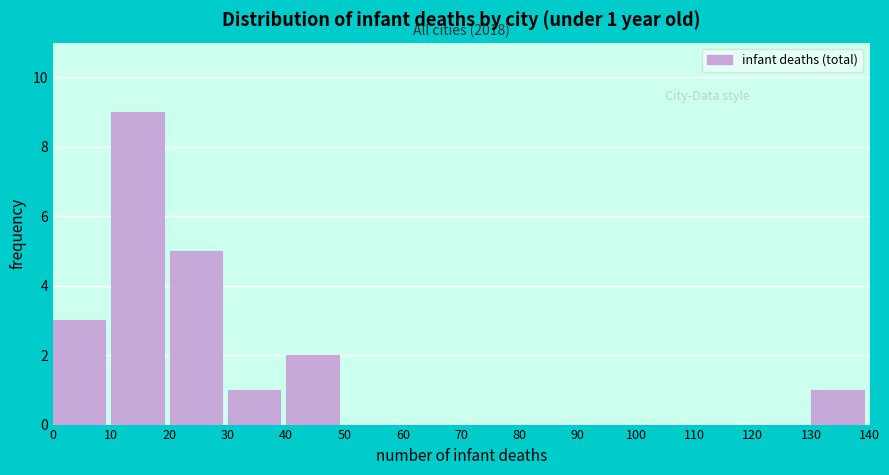

Over which range of the x-axis is the bar tallest?

10 to 20